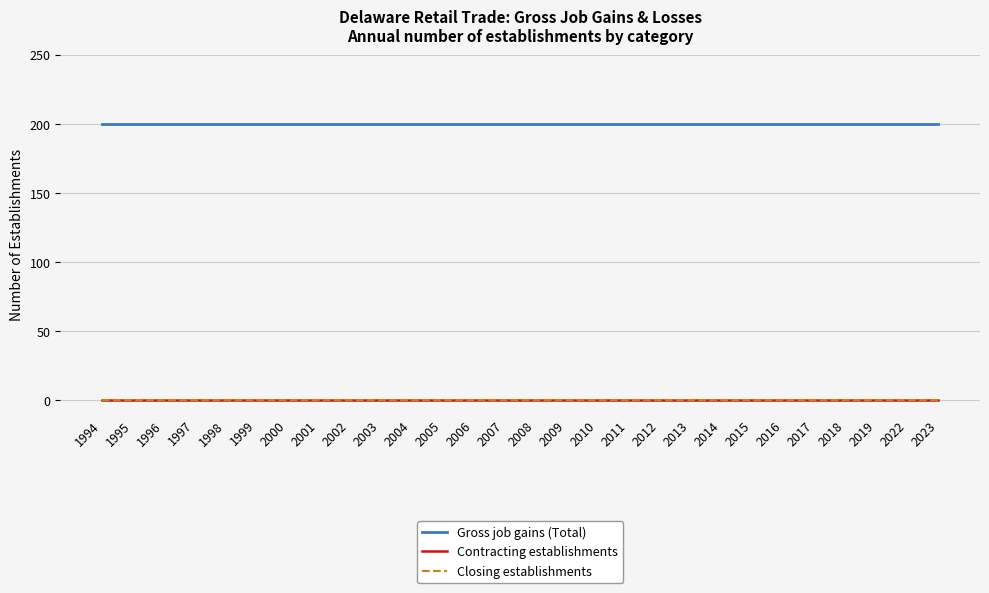

List the labels in order of Closing establishments value, smallest first.

1994, 1995, 1996, 1997, 1998, 1999, 2000, 2001, 2002, 2003, 2004, 2005, 2006, 2007, 2008, 2009, 2010, 2011, 2012, 2013, 2014, 2015, 2016, 2017, 2018, 2019, 2022, 2023